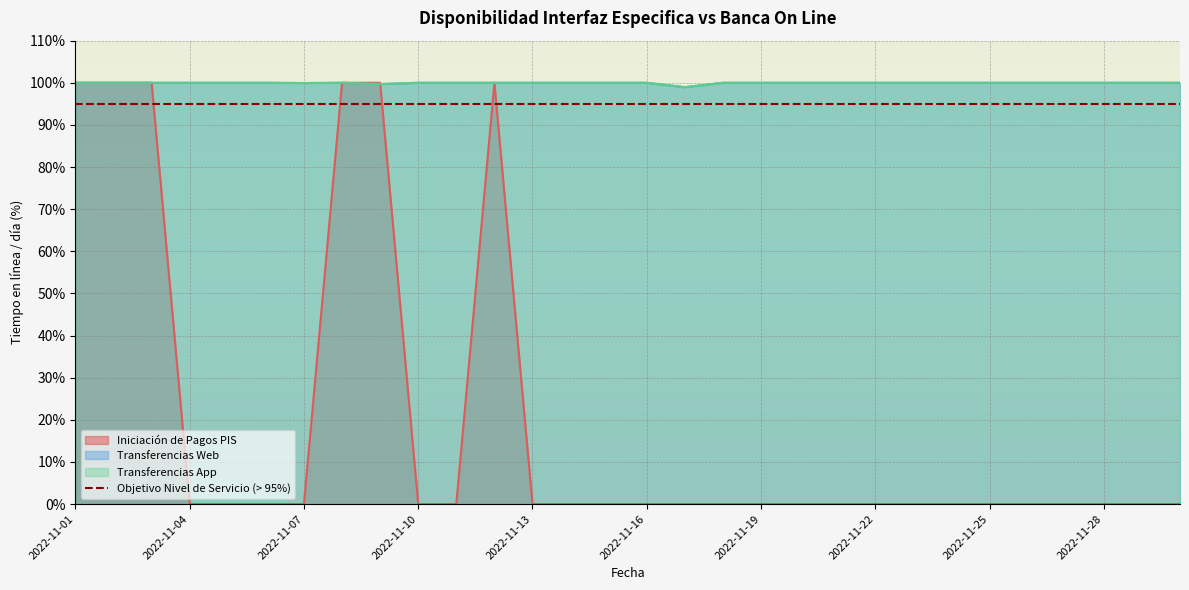

At 2022-11-09, list the series in order from largest to smallest.

Iniciación de Pagos PIS, Transferencias Web, Transferencias App